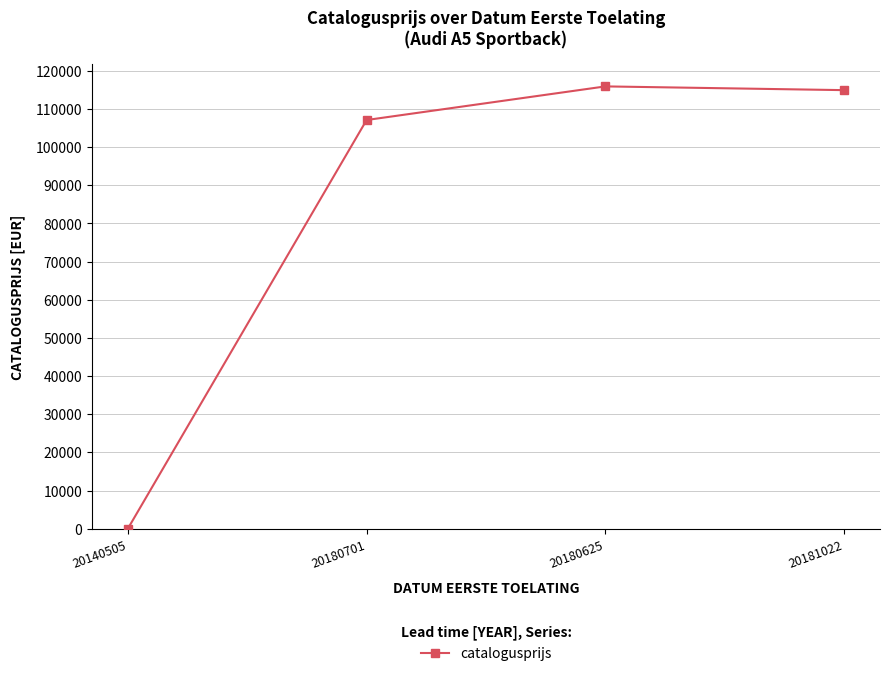

Between 20181022 and 20180625, which is larger?

20180625